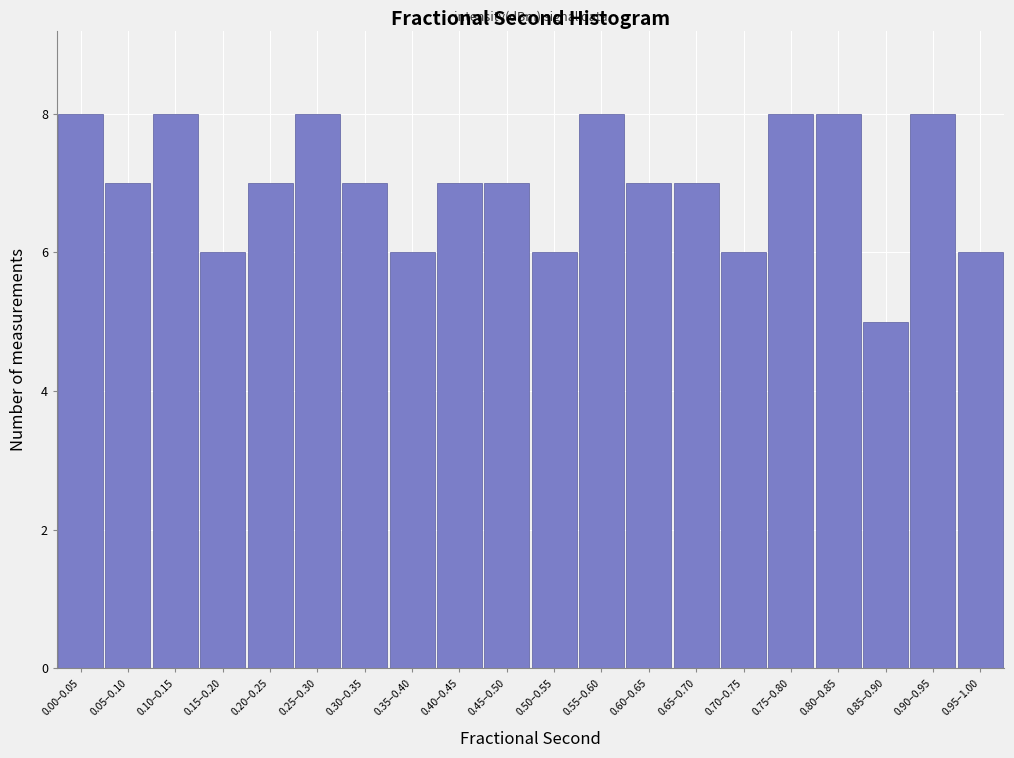

Reading left to right, transcribe all the data shown in this chart.

8	7	8	6	7	8	7	6	7	7	6	8	7	7	6	8	8	5	8	6